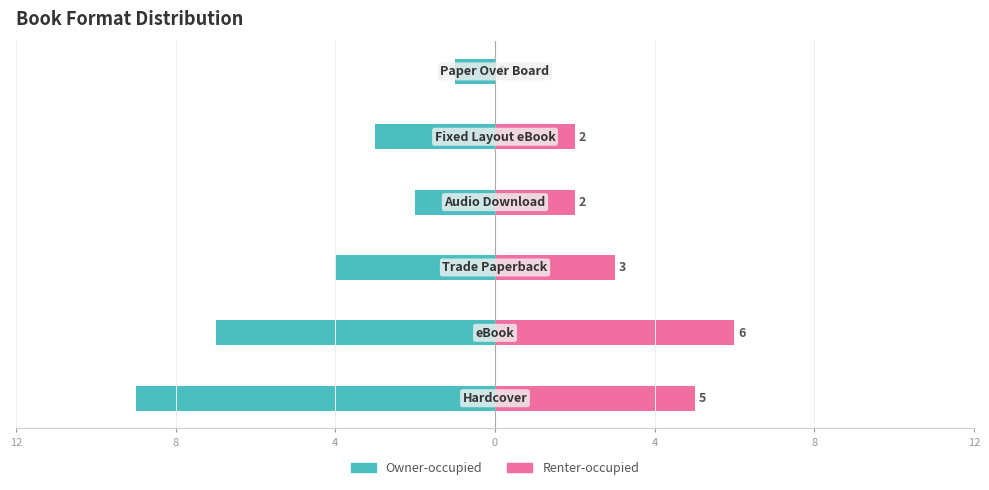

Are the bars horizontal?

Yes